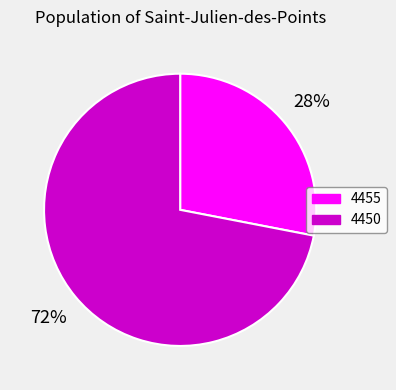

Combined, do 4455 and 4450 account for over 50%?

Yes